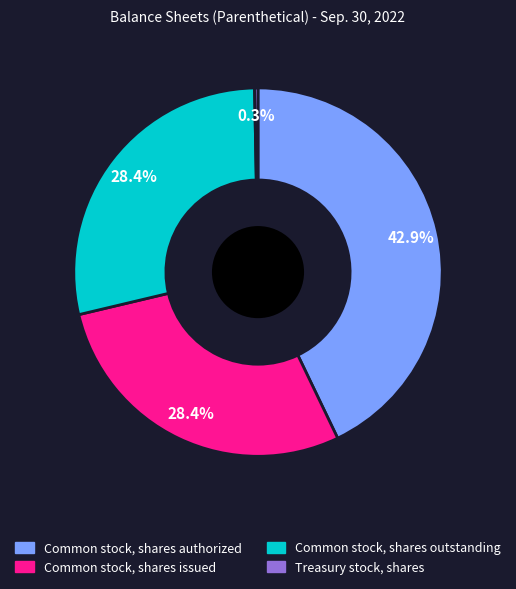

What is the smallest slice in the pie chart?

Treasury stock, shares